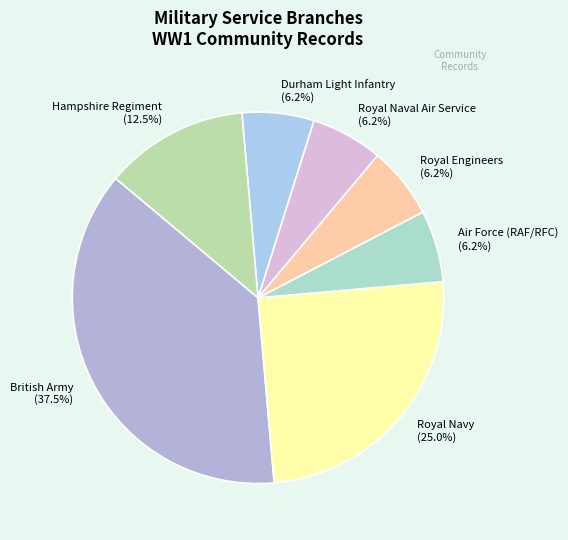

Is there a majority slice in this chart?

No